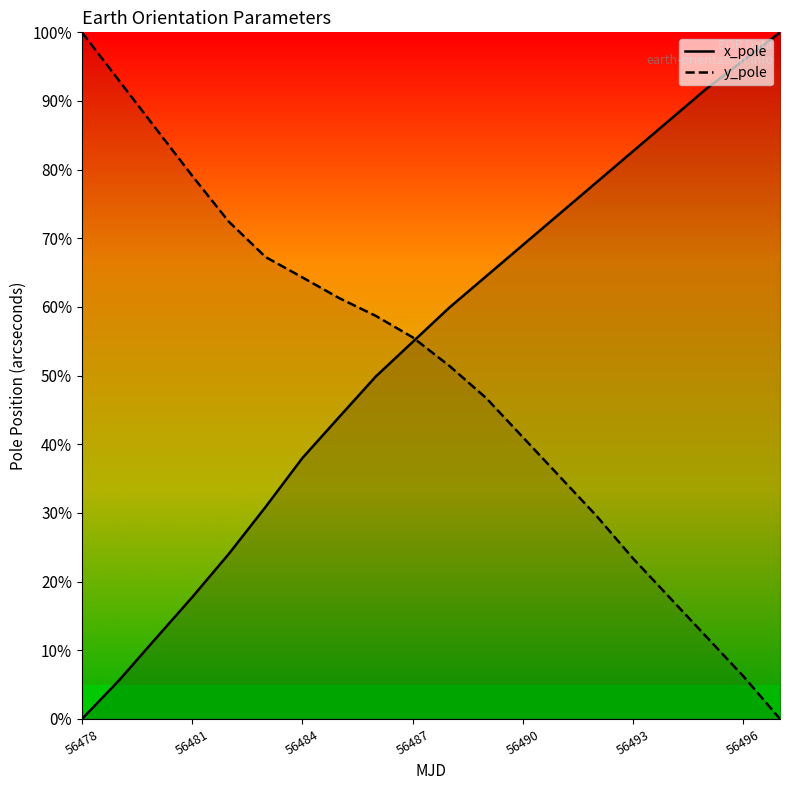

At 56484, list the series in order from smallest to largest.

x_pole, y_pole